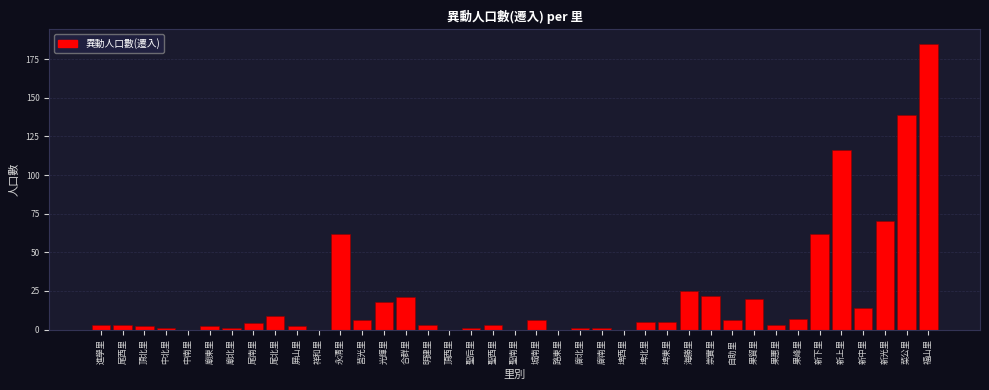

What is the change in value from 崇實里 to 新光里?

+48